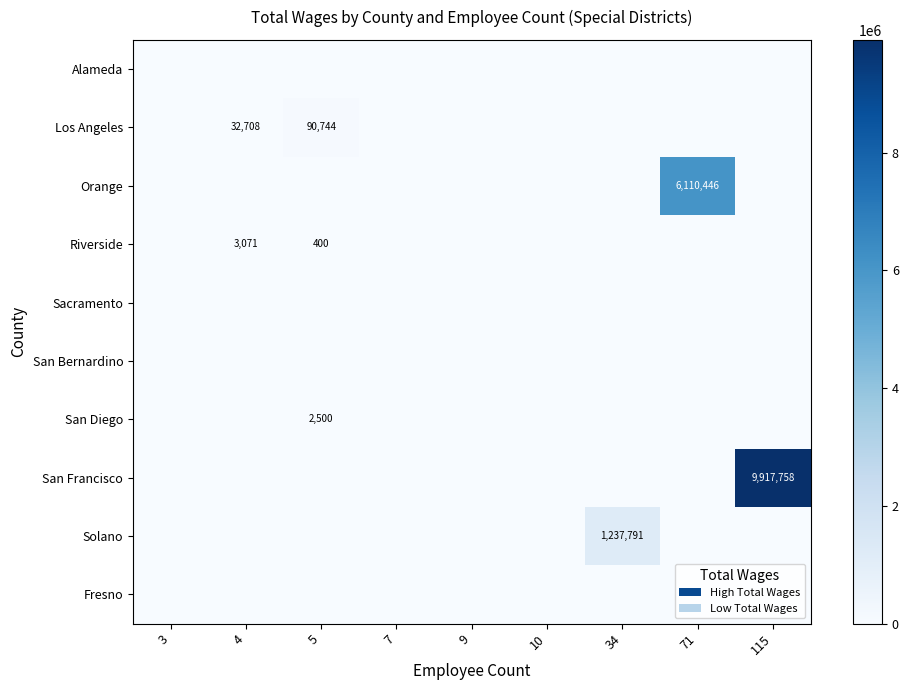

The value of Los Angeles at 5 is 90744. True or false?

True